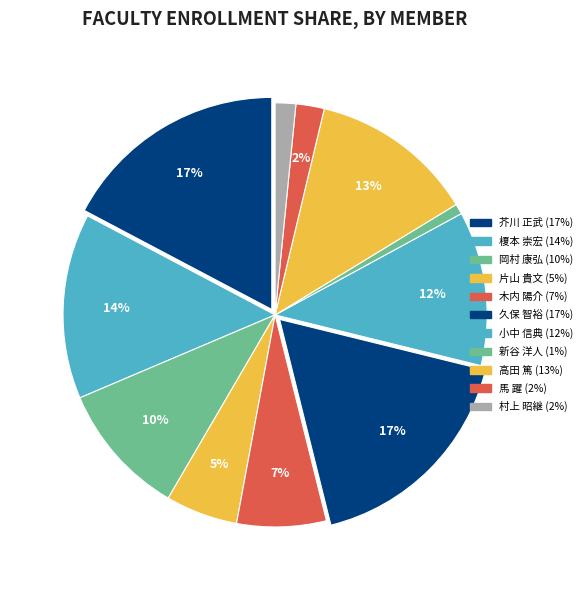

Between 片山 貴文 and 芥川 正武, which is larger?

芥川 正武